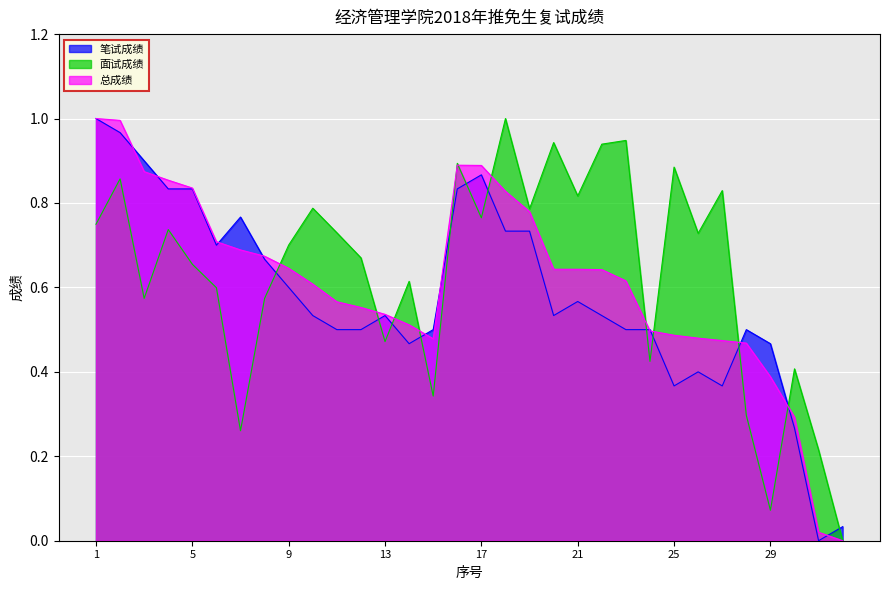

What are all the series names shown in the legend?

笔试成绩, 面试成绩, 总成绩